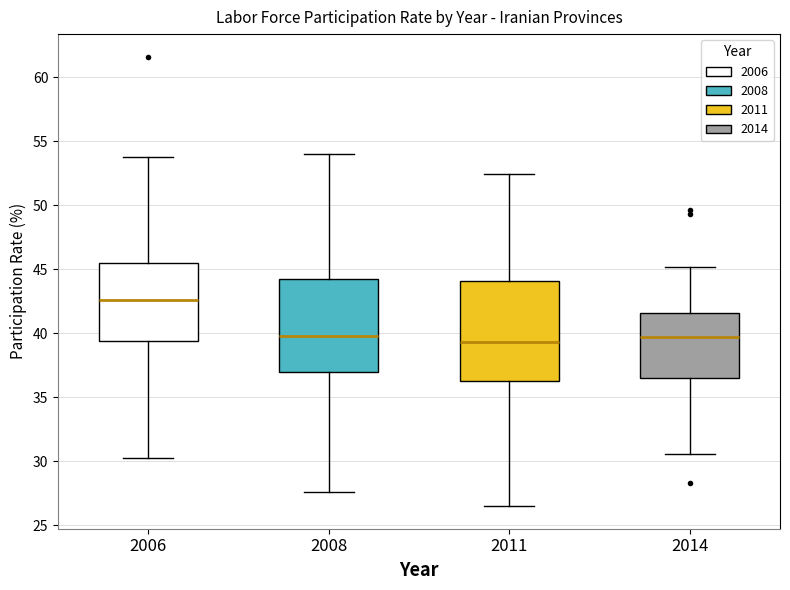

Where does the lower whisker of the box at x = 2008 end on the y-axis? The values are not printed on the chart, so give them approximately, as read against the axis.

27.5